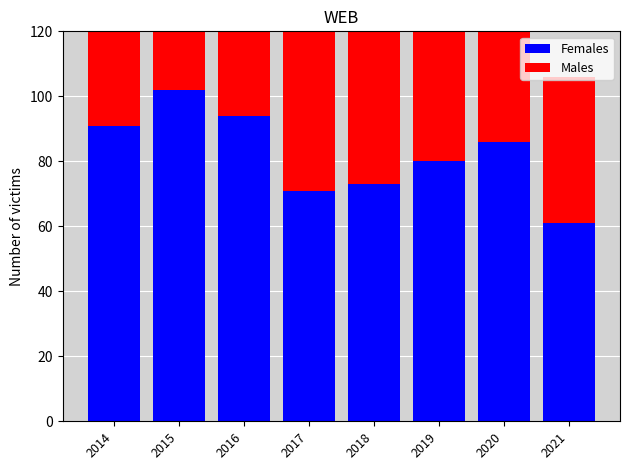

What is the value of the Females bar at the 8th from the left?

61